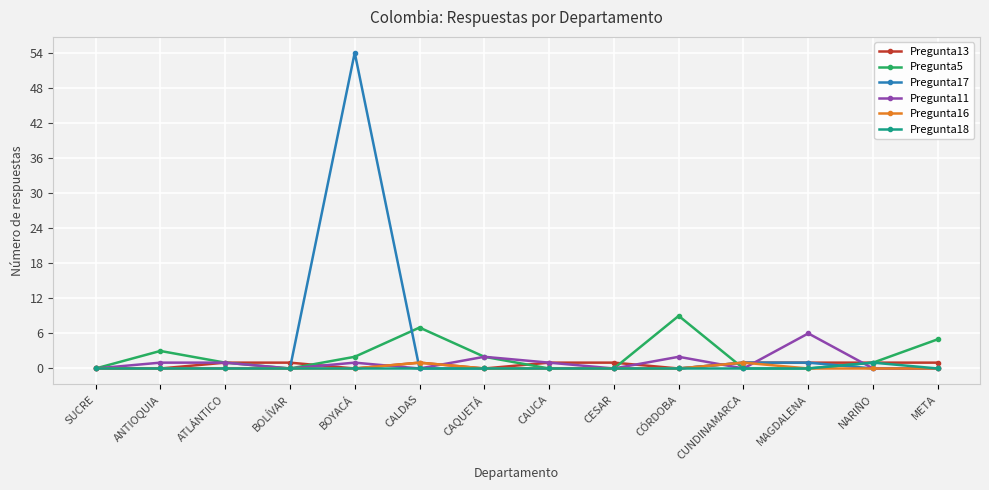

The value of Pregunta18 at CALDAS is 0. True or false?

True